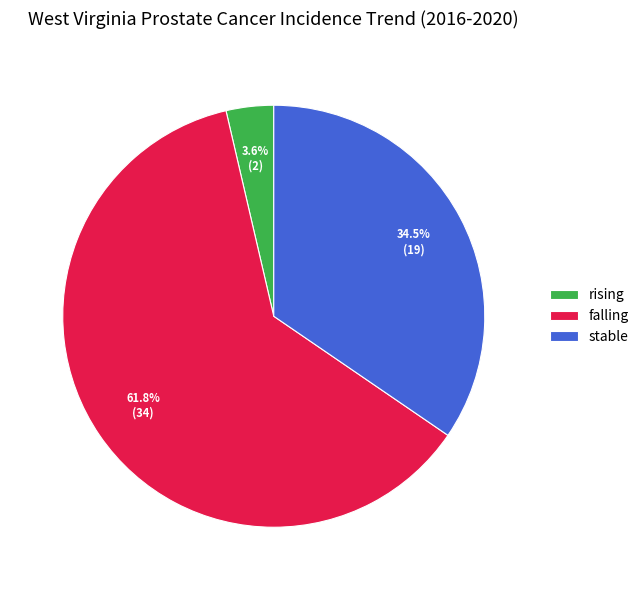

Which has a higher value, stable or falling?

falling